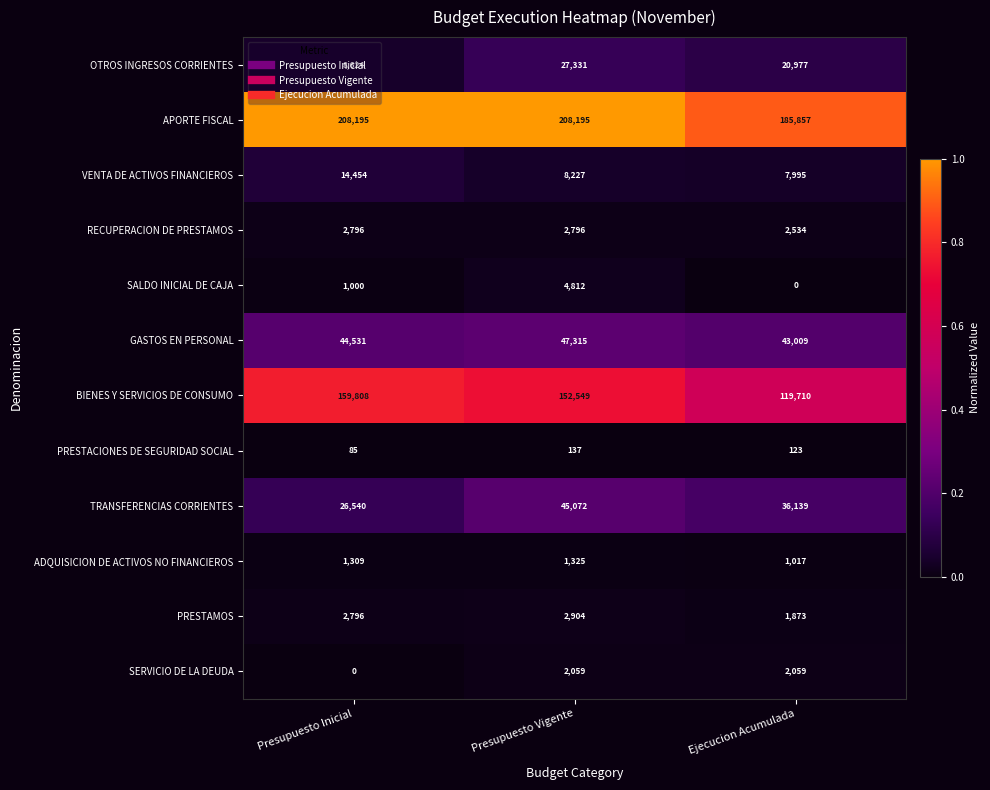

The value of OTROS INGRESOS CORRIENTES at Ejecucion Acumulada is 20977. True or false?

True